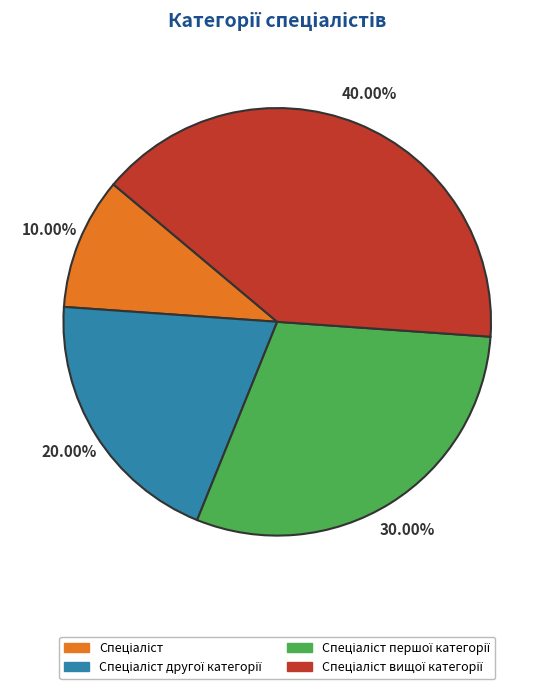

Does any single category account for the majority?

No